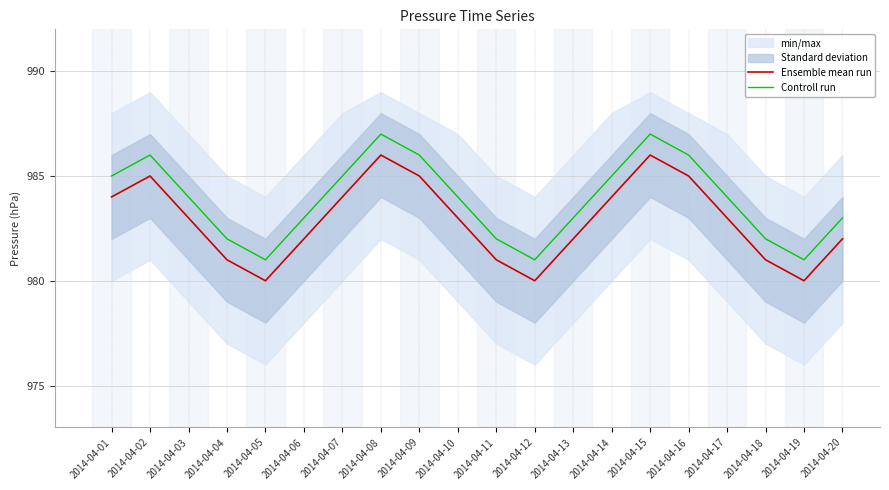

List the series in order of their overall mean, highest first.

Controll run, Ensemble mean run